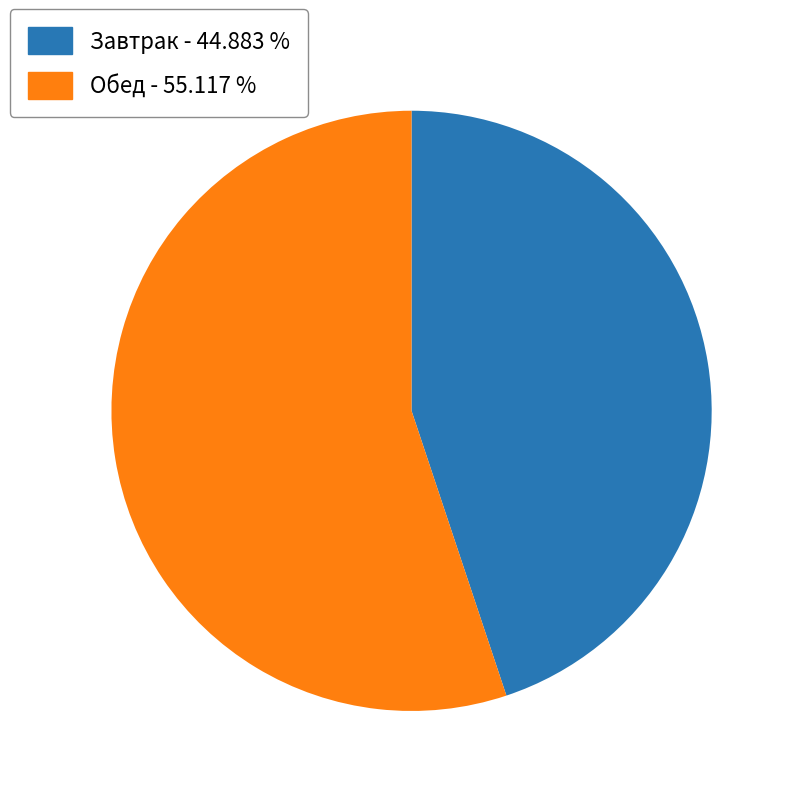

Count the number of slices in the pie.

2